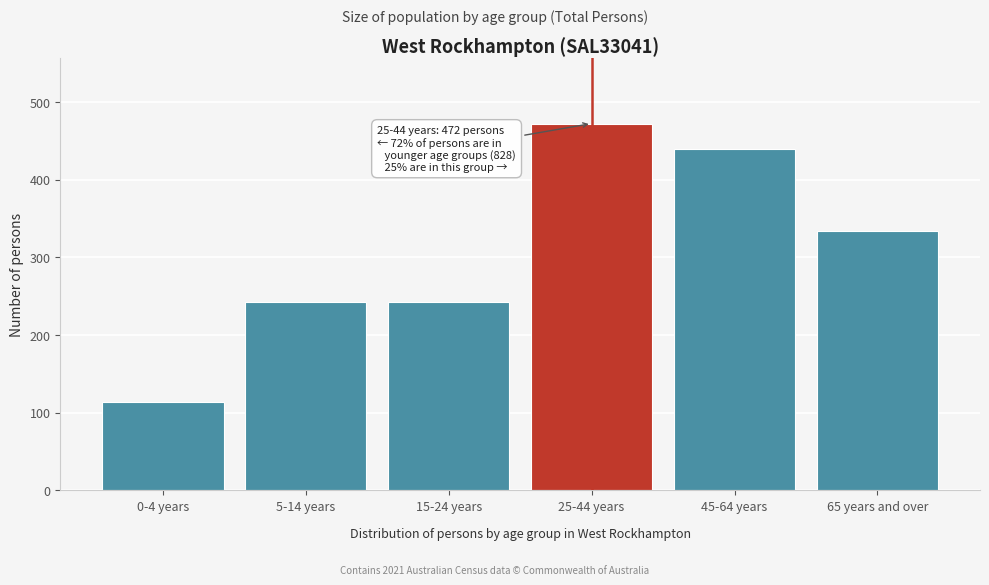

Reading right to left, extract all data points from this chart.

334	439	472	242	242	114